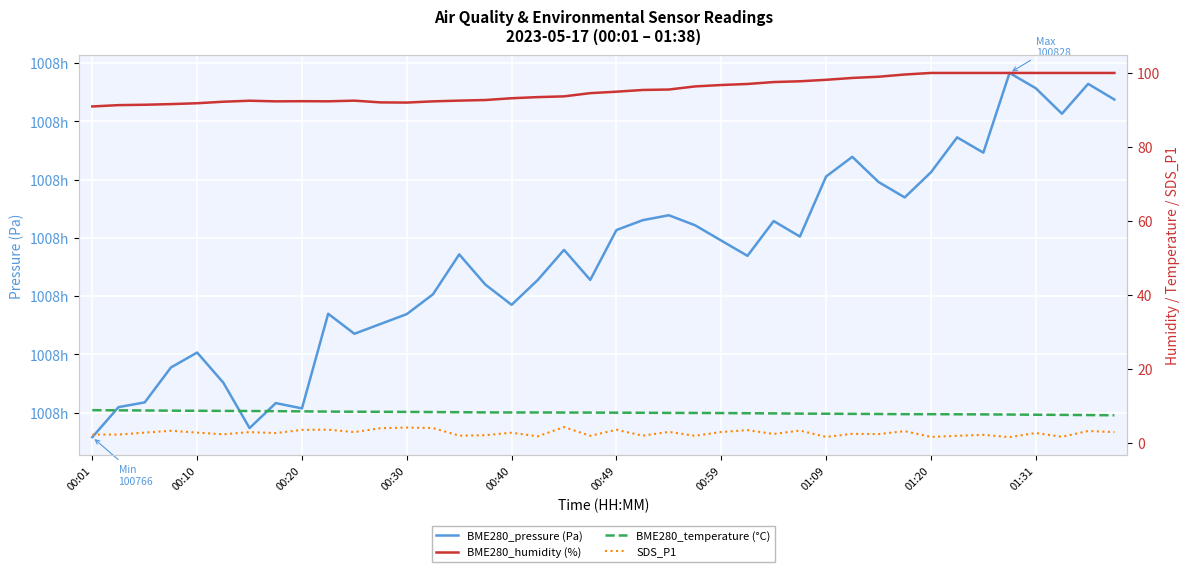

How many data points in BME280_humidity (%) are above 94?

21